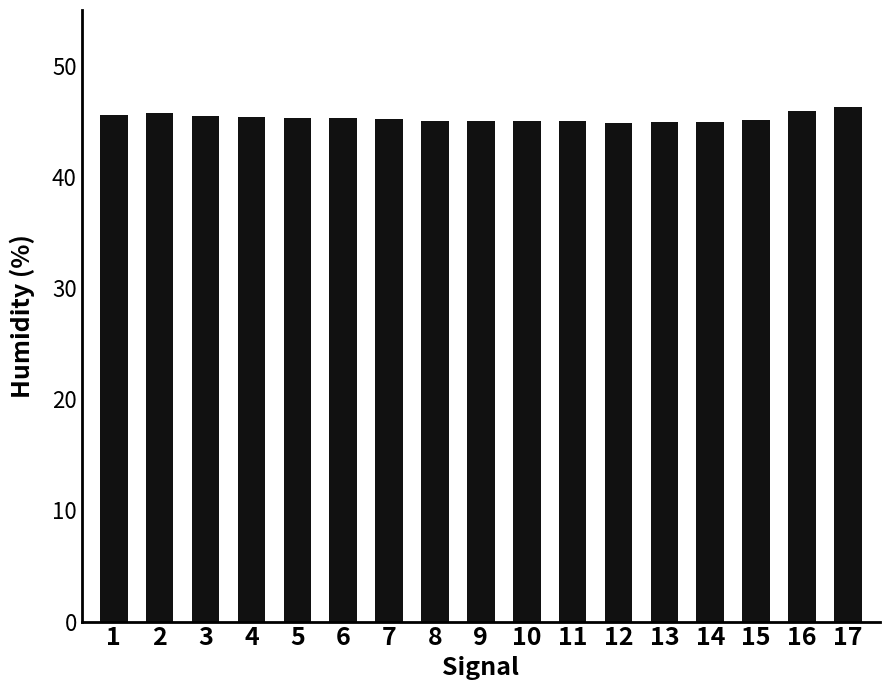

What value does the data have at 15?

45.1